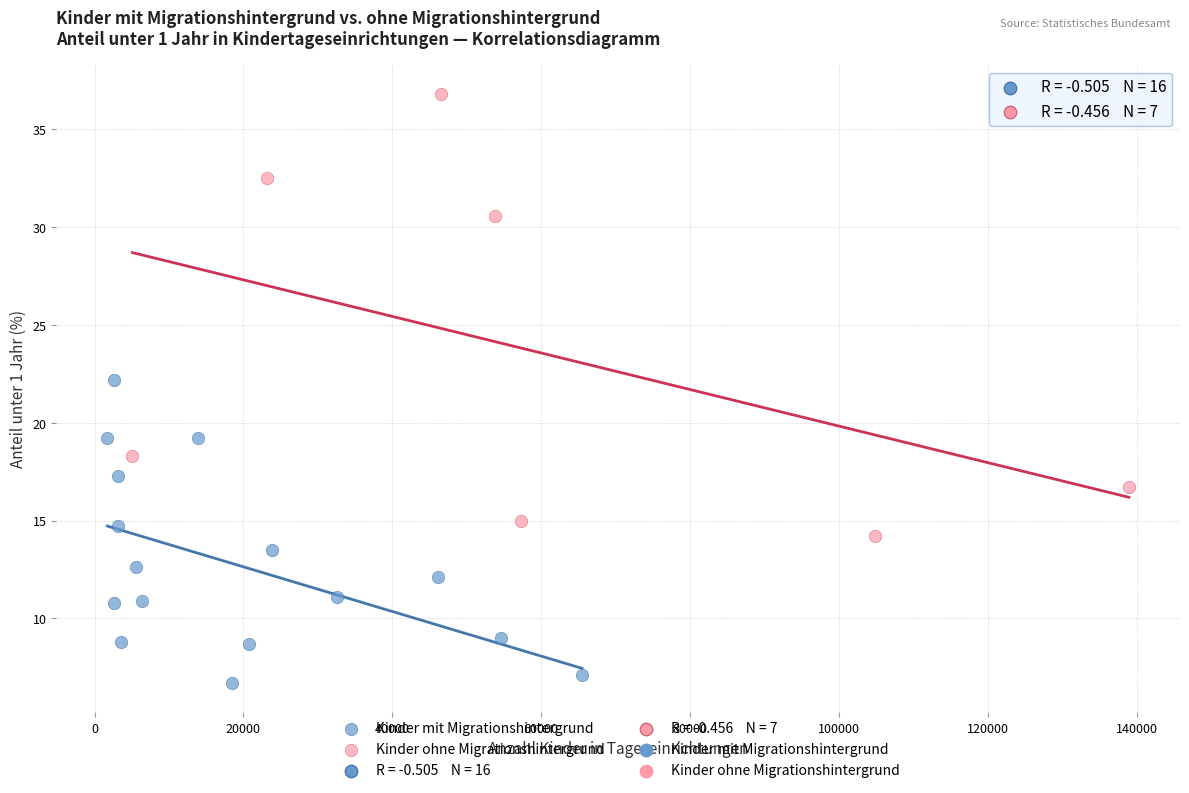

Which series contains the highest Y value?

Kinder ohne Migrationshintergrund